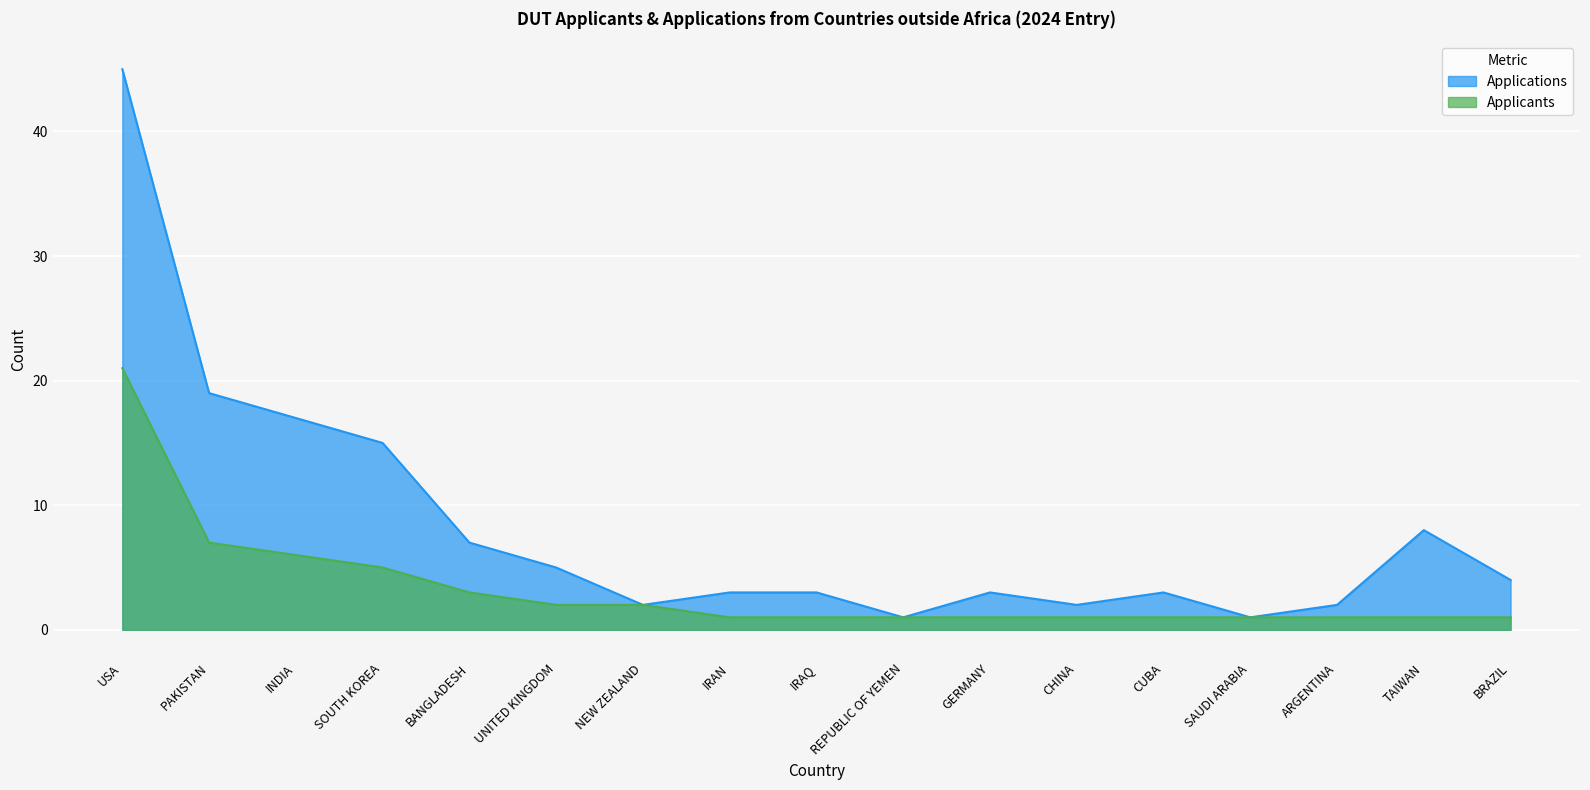

True or false: Applicants and Applications intersect in this chart.

False